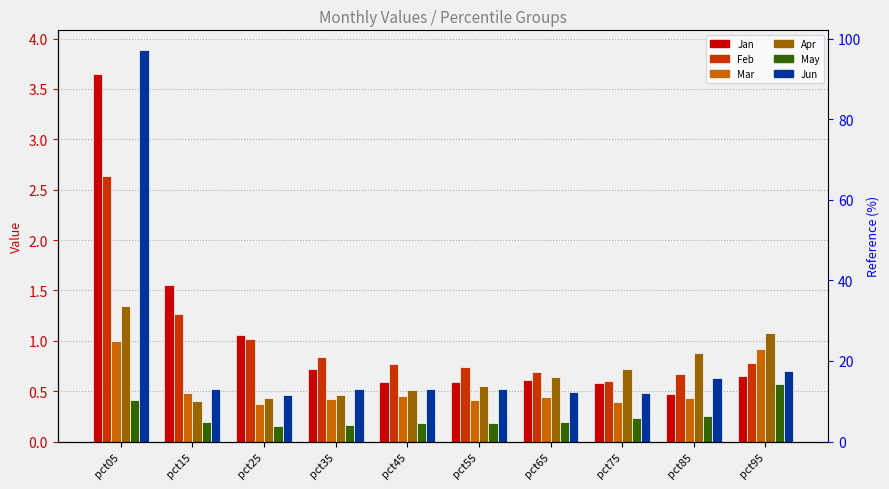

What are all the series names shown in the legend?

Jan, Feb, Mar, Apr, May, Jun